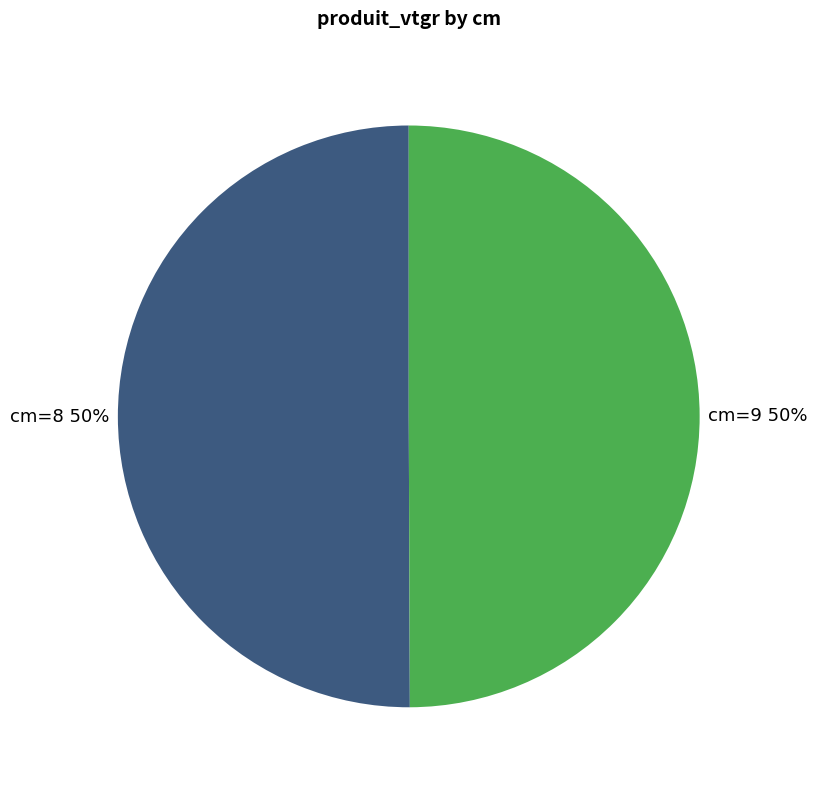

To the nearest percent, what is the average slice percentage?

50%